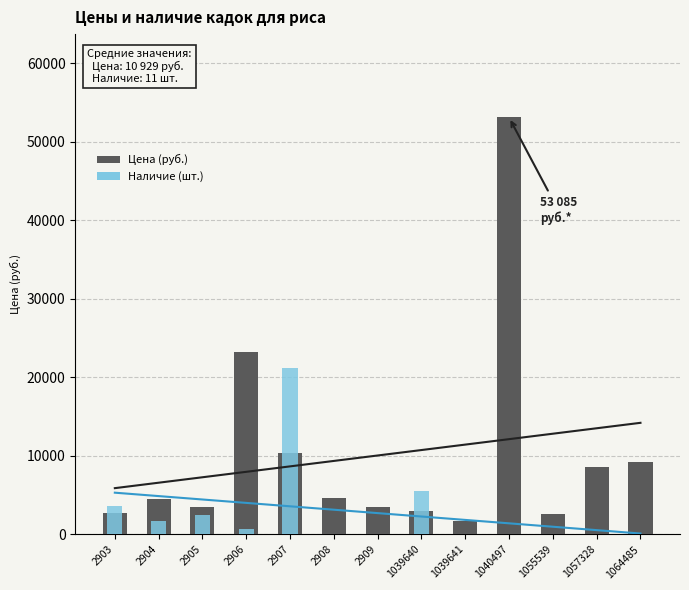

What is the greatest value displayed?

53085.0